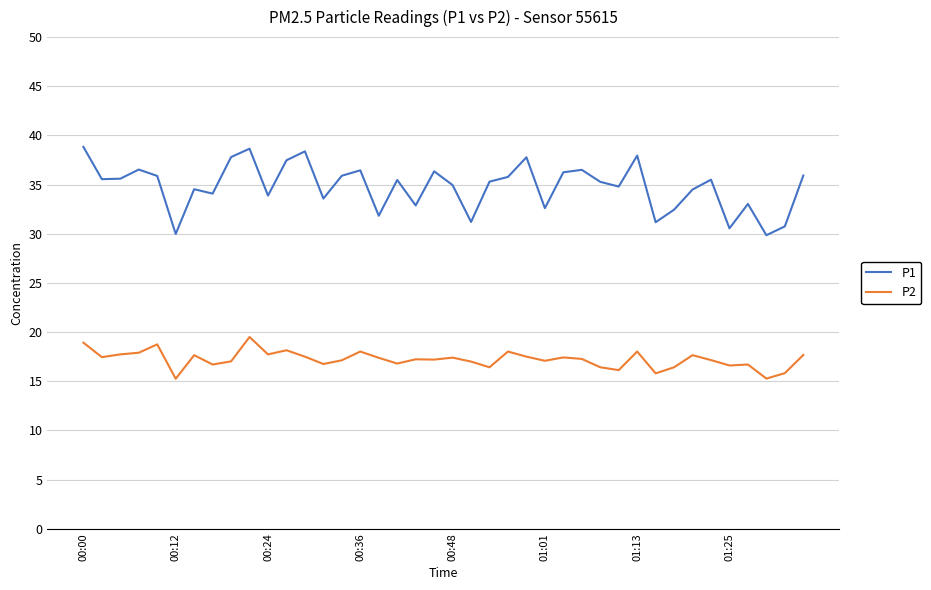

List the series in order of their peak value, lowest first.

P2, P1